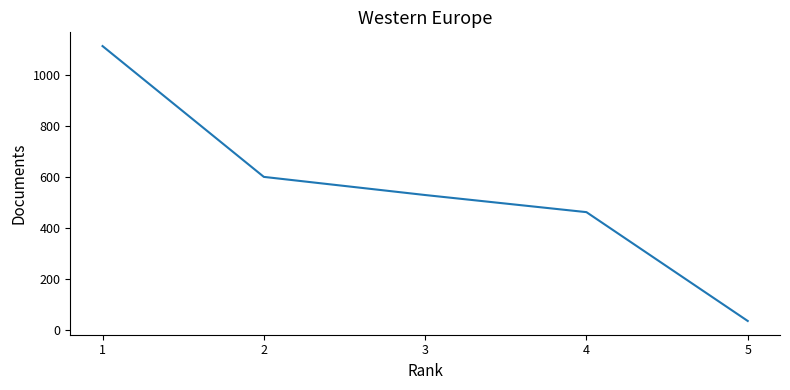

List the labels in order of value, largest first.

1, 2, 3, 4, 5